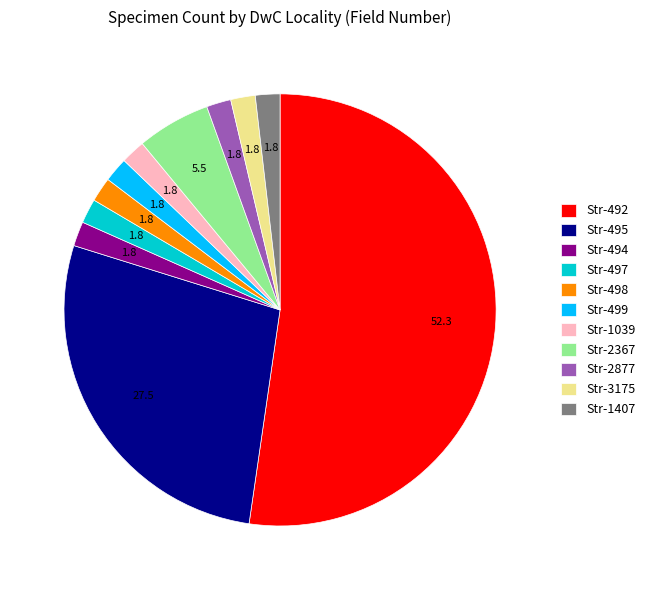

True or false: Str-492 accounts for 13% of the total.

False